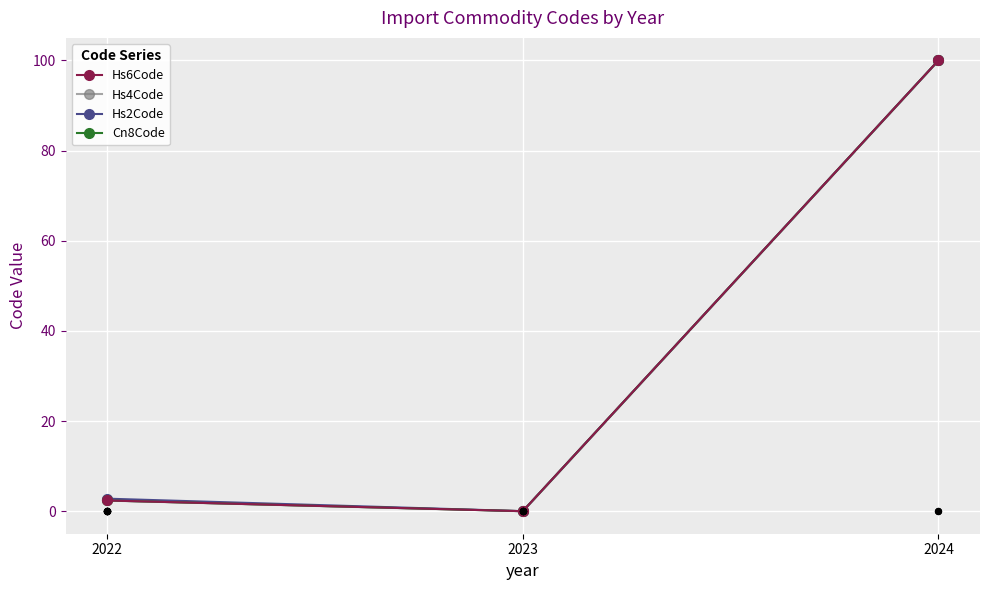

Which series has the largest total across all categories?

Hs2Code